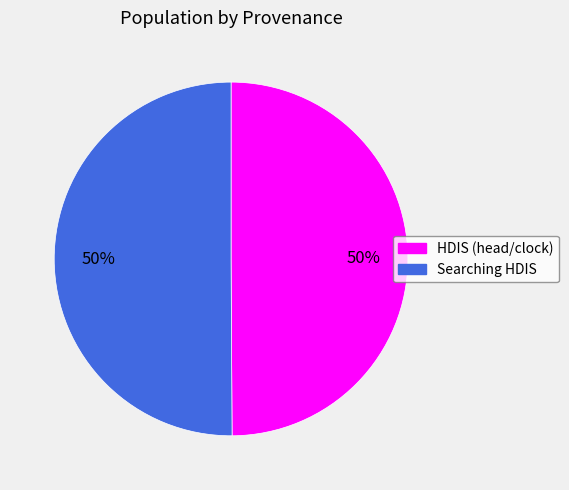

How many slices are in this pie chart?

2